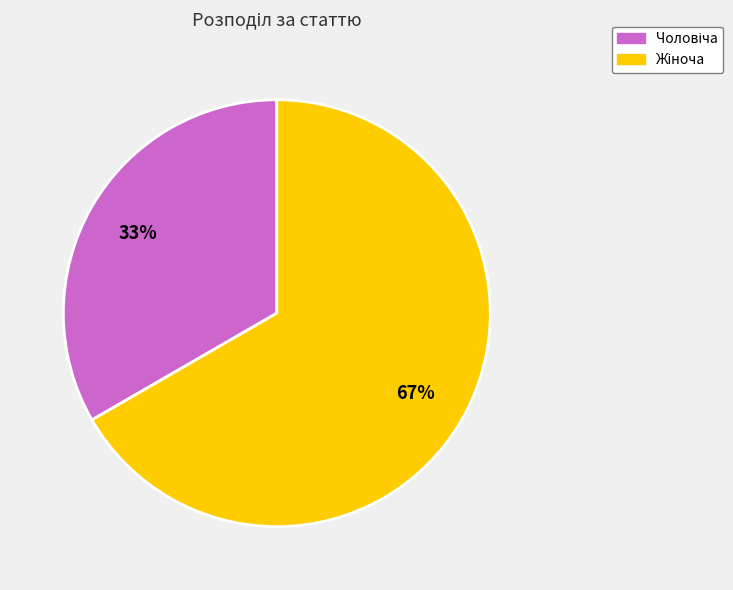

How many segments does this pie chart have?

2